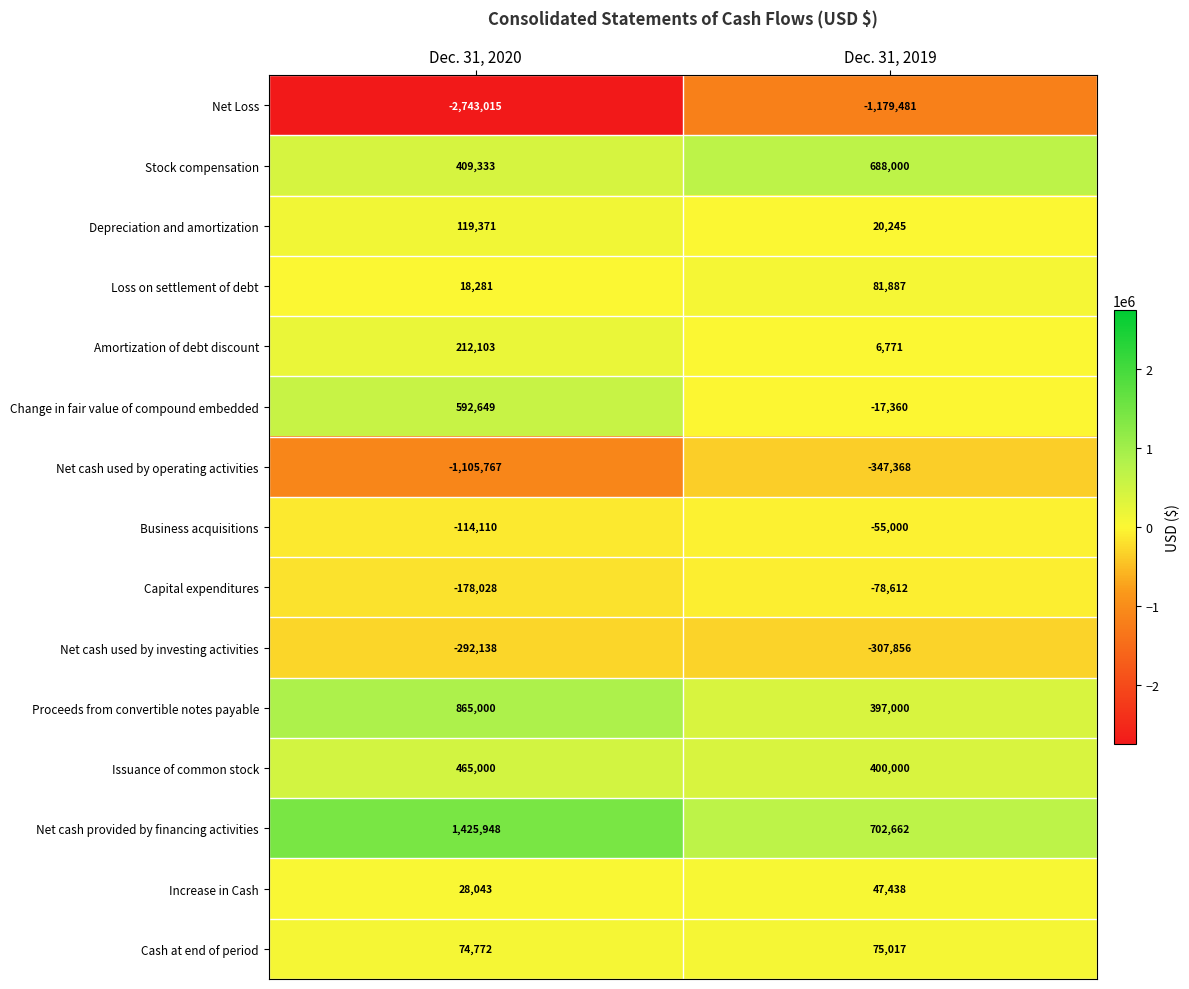

Reading right to left, extract all data points from this chart.

Net Loss: Dec. 31, 2019=-1179481	Dec. 31, 2020=-2743015
Stock compensation: Dec. 31, 2019=688000	Dec. 31, 2020=409333
Depreciation and amortization: Dec. 31, 2019=20245	Dec. 31, 2020=119371
Loss on settlement of debt: Dec. 31, 2019=81887	Dec. 31, 2020=18281
Amortization of debt discount: Dec. 31, 2019=6771	Dec. 31, 2020=212103
Change in fair value of compound embedded: Dec. 31, 2019=-17360	Dec. 31, 2020=592649
Net cash used by operating activities: Dec. 31, 2019=-347368	Dec. 31, 2020=-1105767
Business acquisitions: Dec. 31, 2019=-55000	Dec. 31, 2020=-114110
Capital expenditures: Dec. 31, 2019=-78612	Dec. 31, 2020=-178028
Net cash used by investing activities: Dec. 31, 2019=-307856	Dec. 31, 2020=-292138
Proceeds from convertible notes payable: Dec. 31, 2019=397000	Dec. 31, 2020=865000
Issuance of common stock: Dec. 31, 2019=400000	Dec. 31, 2020=465000
Net cash provided by financing activities: Dec. 31, 2019=702662	Dec. 31, 2020=1425948
Increase in Cash: Dec. 31, 2019=47438	Dec. 31, 2020=28043
Cash at end of period: Dec. 31, 2019=75017	Dec. 31, 2020=74772